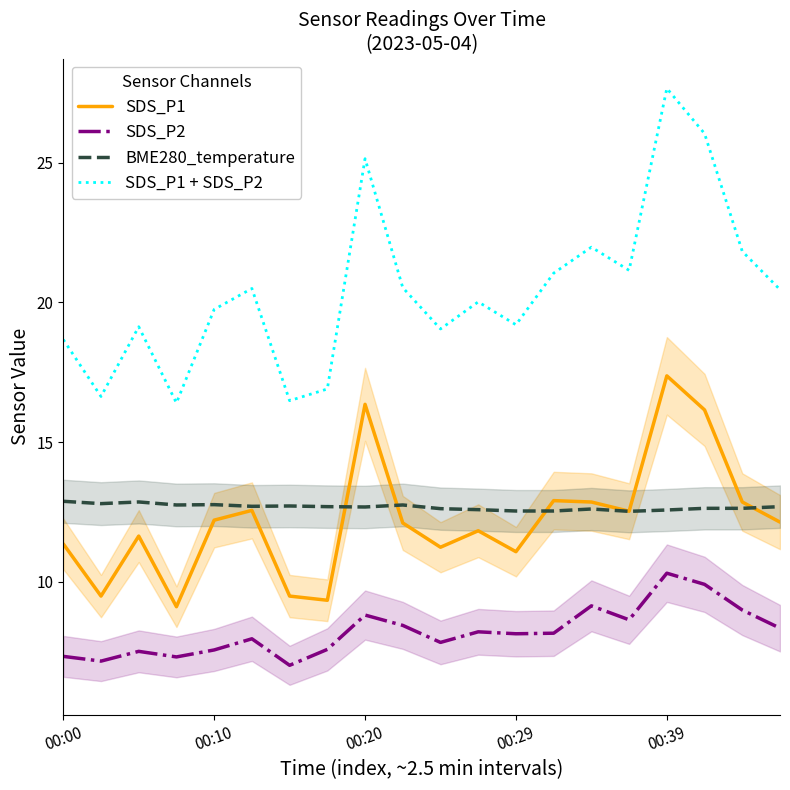

What is the minimum value shown in the chart?

7.0